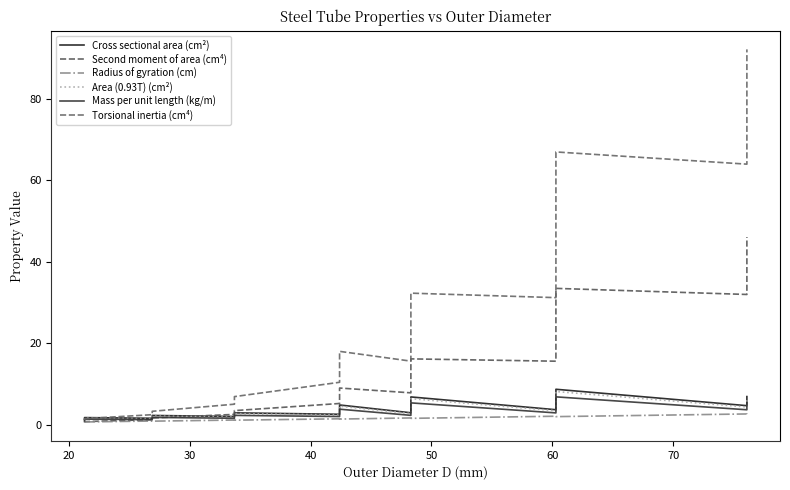

What is the value of the Second moment of area (cm⁴) point at the 17th from the left?

13.8